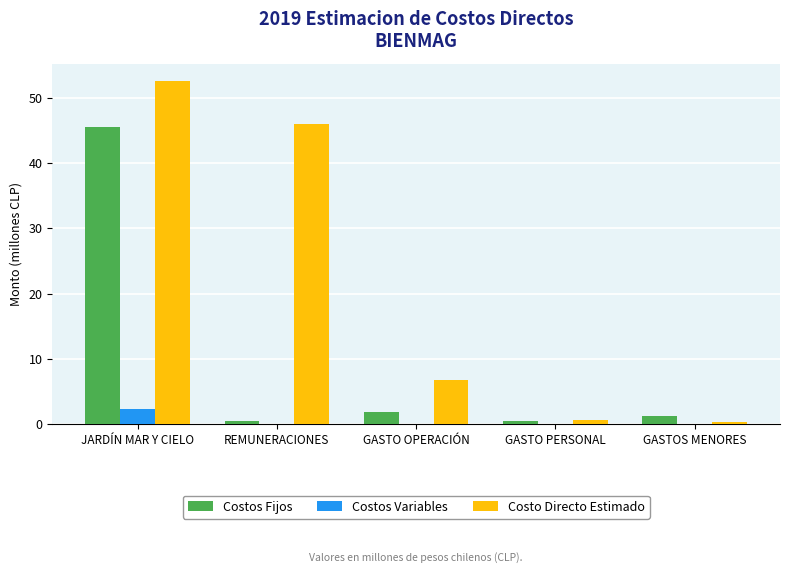

What is the sum of the Costos Variables values at JARDÍN MAR Y CIELO and GASTO OPERACIÓN?

2.4